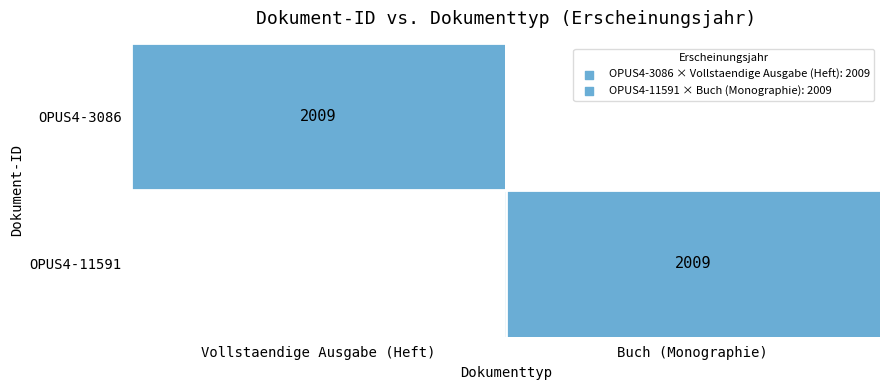

Is it true that OPUS4-11591 equals 2009 at Buch (Monographie)?

True